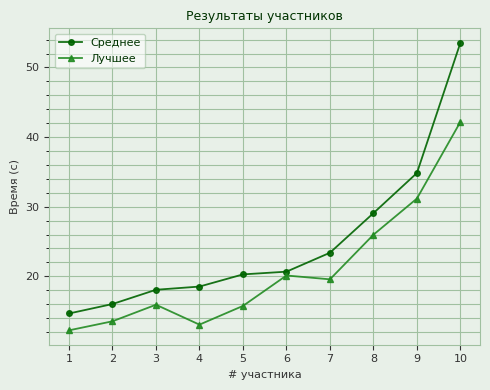

What are all the series names shown in the legend?

Среднее, Лучшее